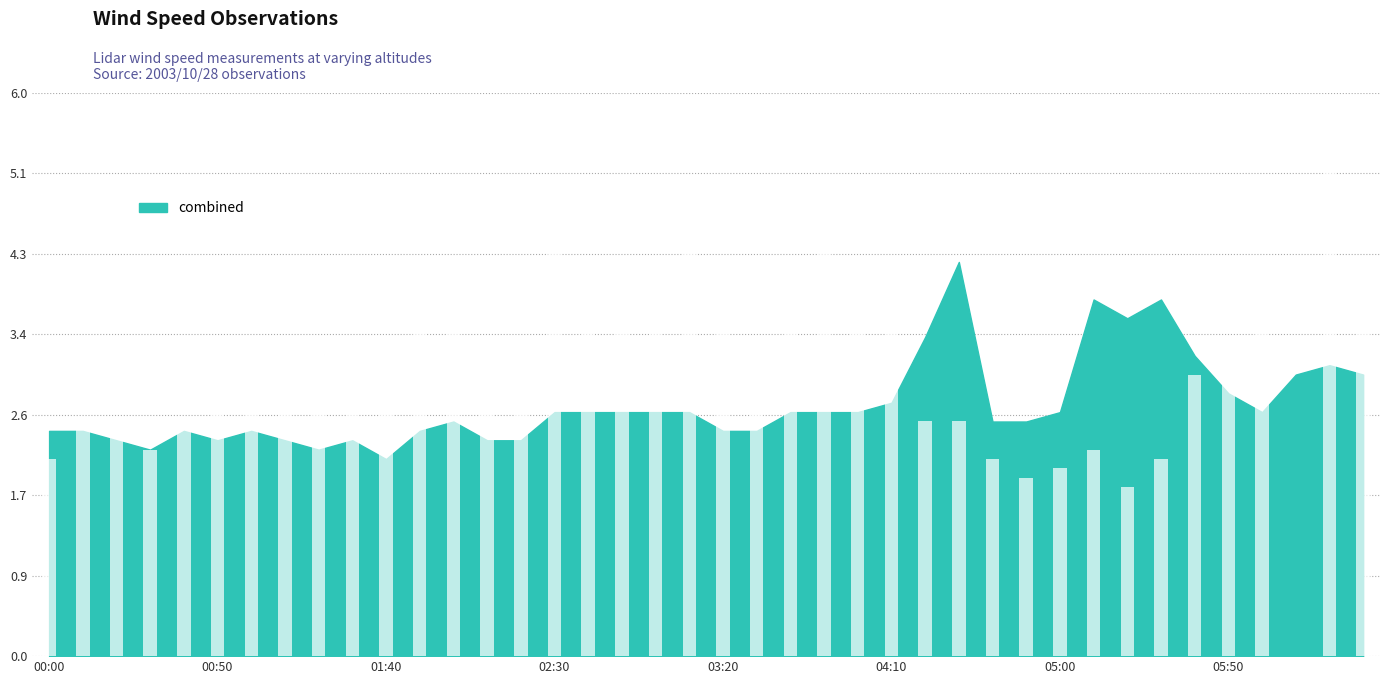

Reading left to right, what are all the values shown in this chart?

2.4	2.4	2.3	2.2	2.4	2.3	2.4	2.3	2.2	2.3	2.1	2.4	2.5	2.3	2.3	2.6	2.6	2.6	2.6	2.6	2.4	2.4	2.6	2.6	2.6	2.7	3.4	4.2	2.5	2.5	2.6	3.8	3.6	3.8	3.2	2.8	2.6	3.0	3.1	3.0